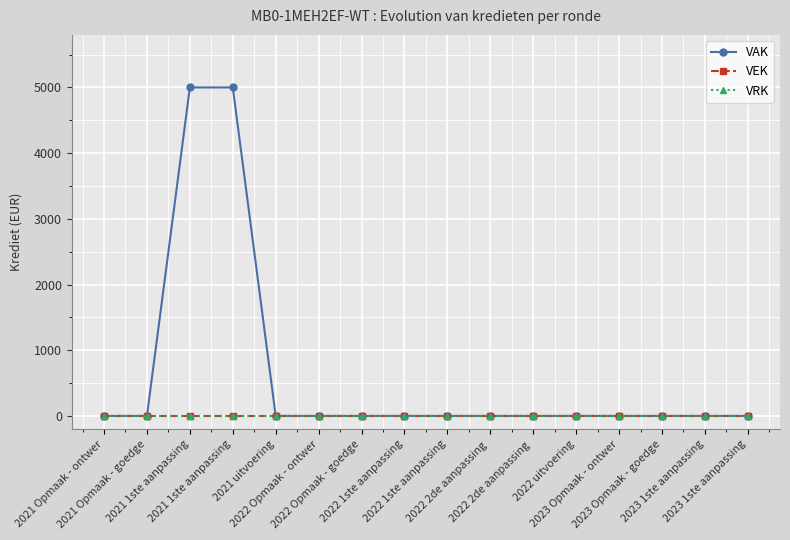

List the series in order of their peak value, highest first.

VAK, VEK, VRK